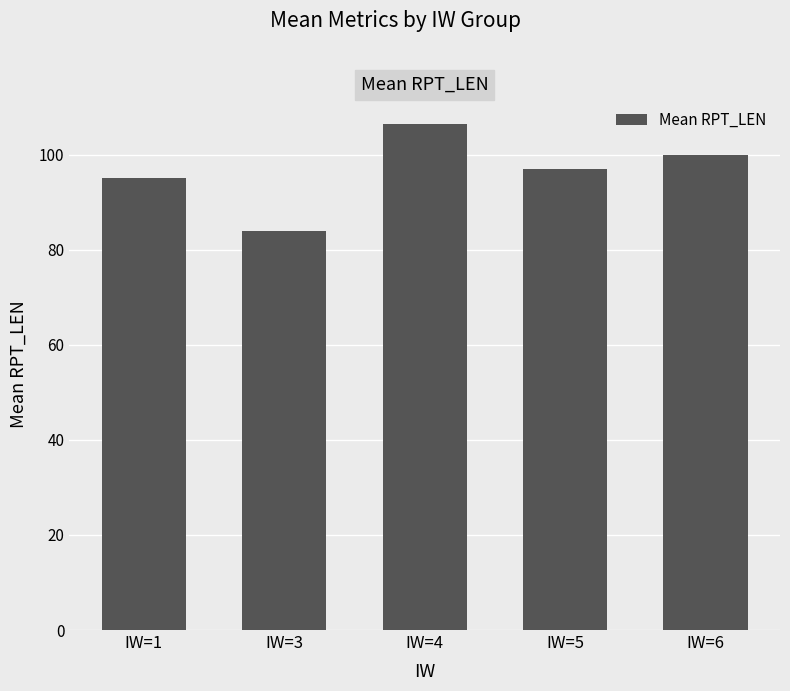

What is the minimum value shown in the chart?

84.0